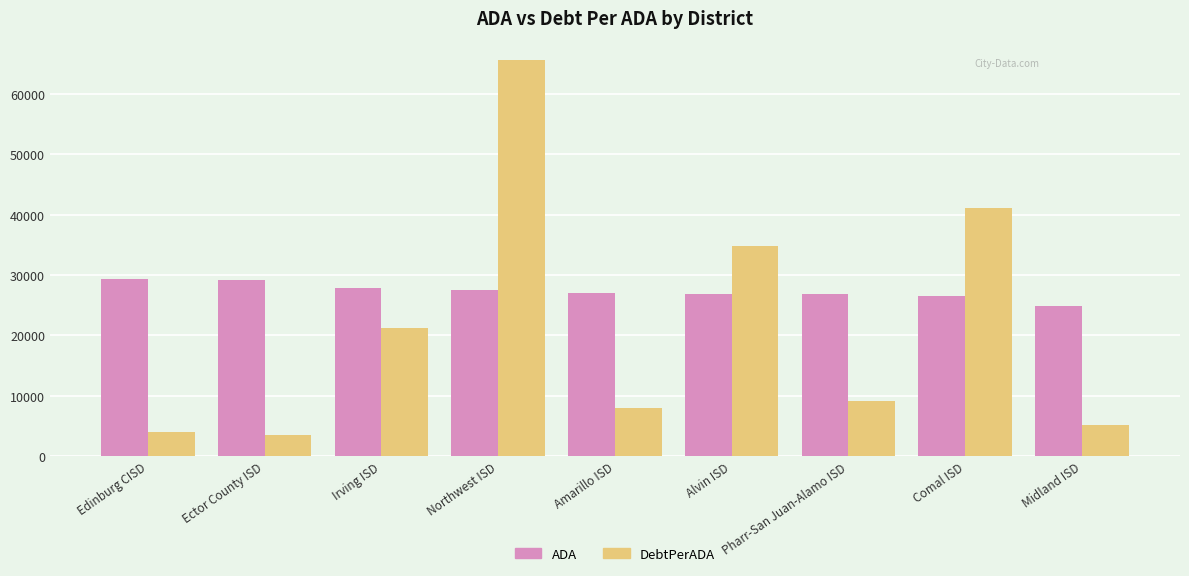

Count the number of categories in the chart.

9